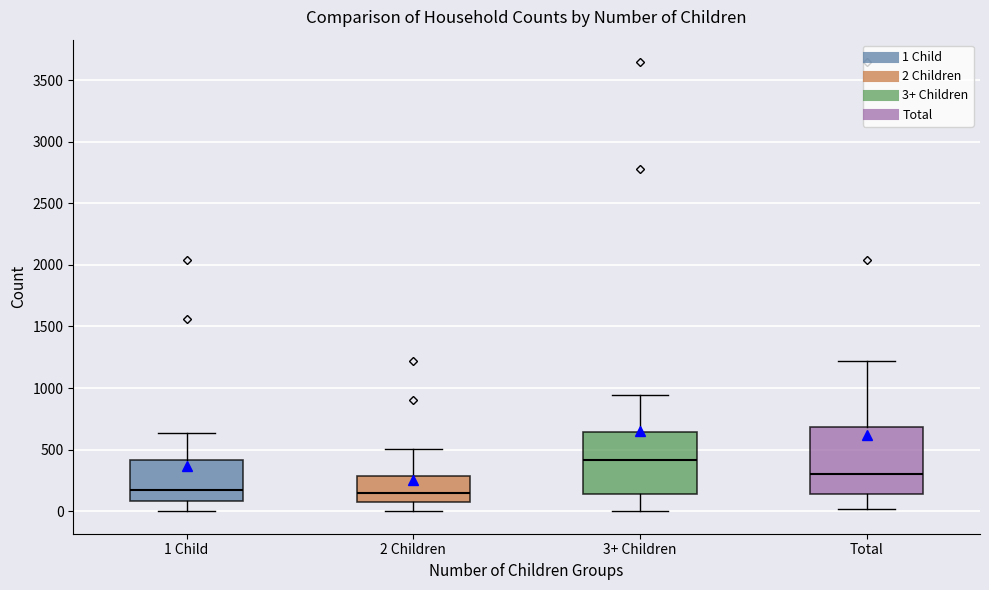

Where does the upper whisker of the box for 1 Child end on the y-axis? The values are not printed on the chart, so give them approximately, as read against the axis.

650